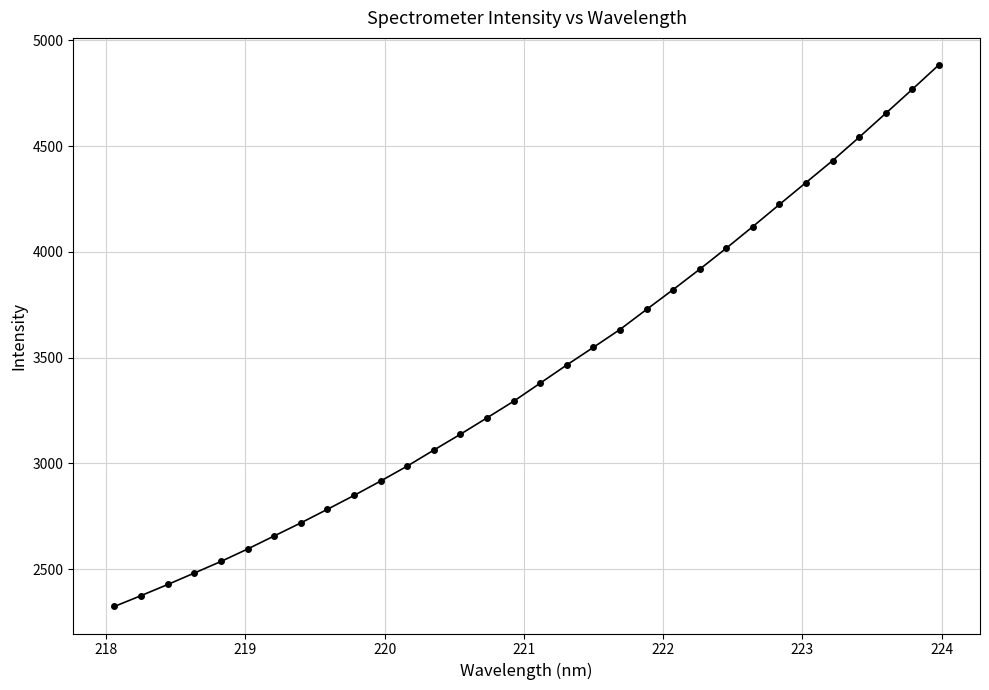

True or false: there are more than 2 points higher than both neighbors.

False